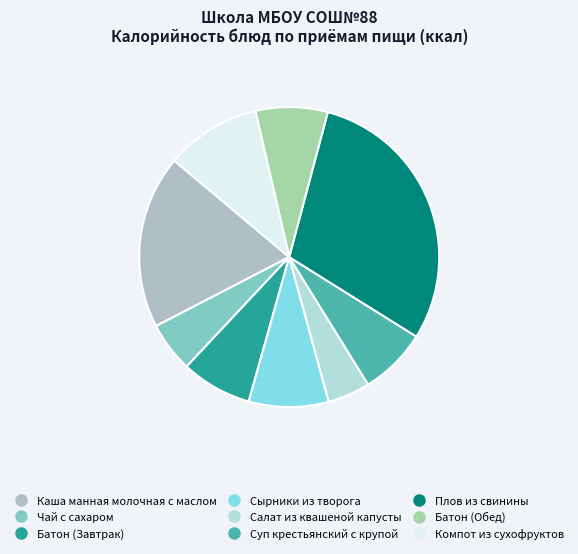

Which slice is the largest?

Плов из свинины